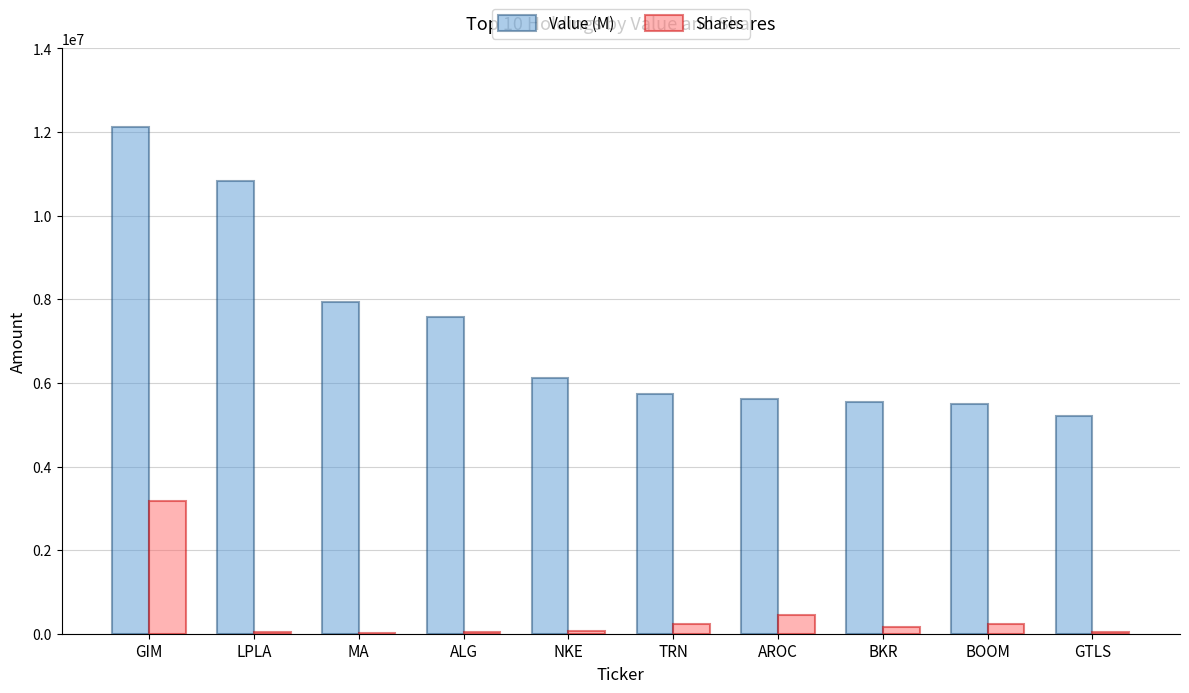

At which label is Value (M) closest to 8665613?

MA